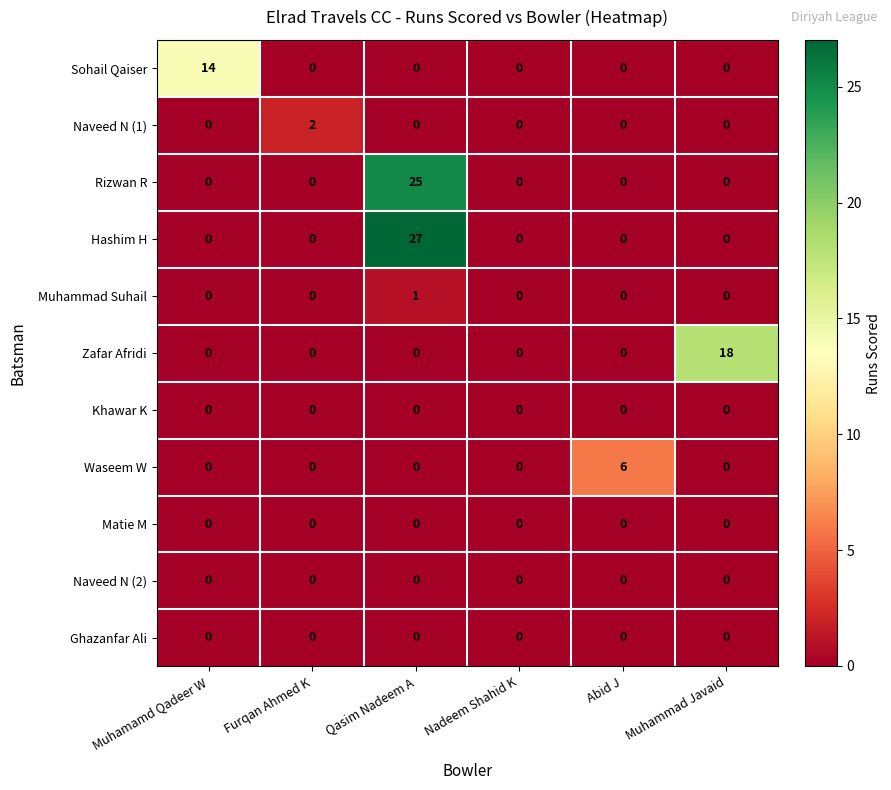

Which category has the highest value across all series?

Qasim Nadeem A